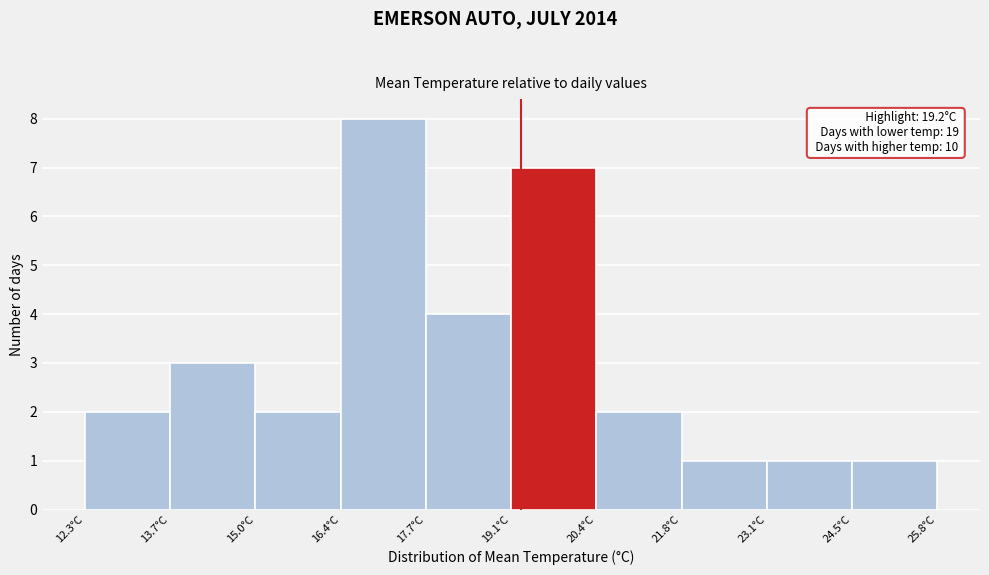

Over which range of the x-axis is the bar tallest?

16.35 to 17.70